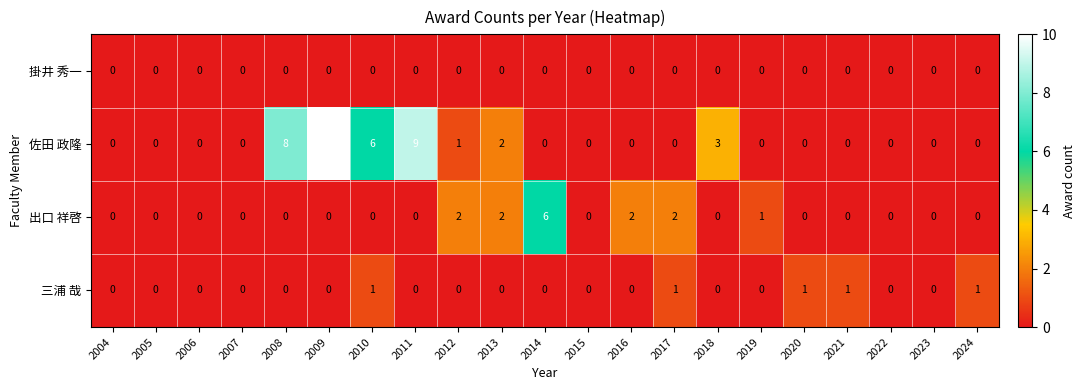

How many 三浦 哉 values are between 0 and 1?

21